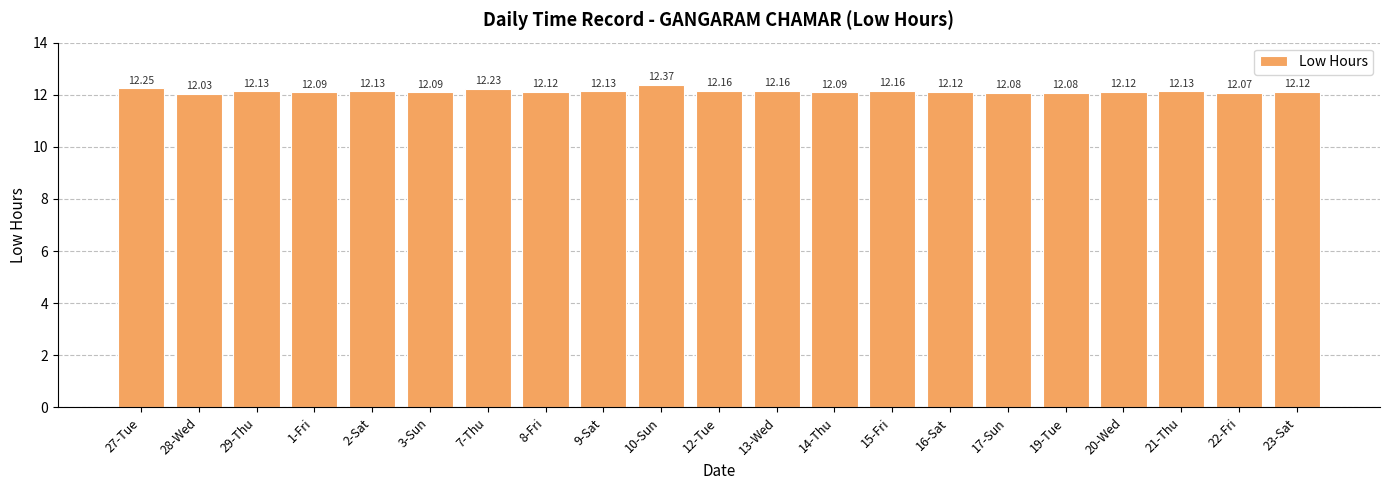

What is the ratio of the value at 13-Wed to the value at 15-Fri?

1.0